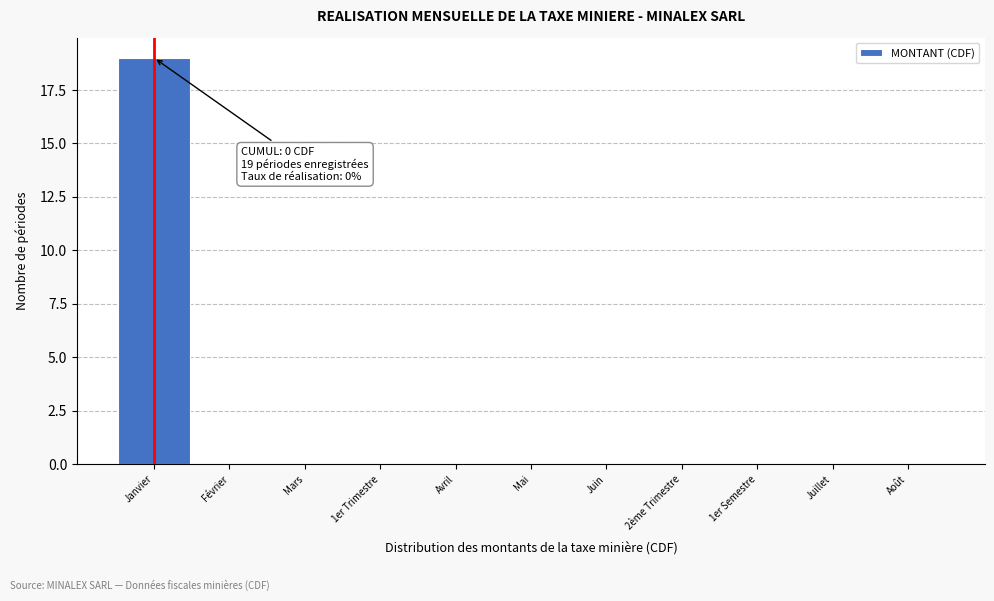

Reading left to right, list all the values displayed in this chart.

Janvier=19	Février=0	Mars=0	1er Trimestre=0	Avril=0	Mai=0	Juin=0	2ème Trimestre=0	1er Semestre=0	Juillet=0	Août=0